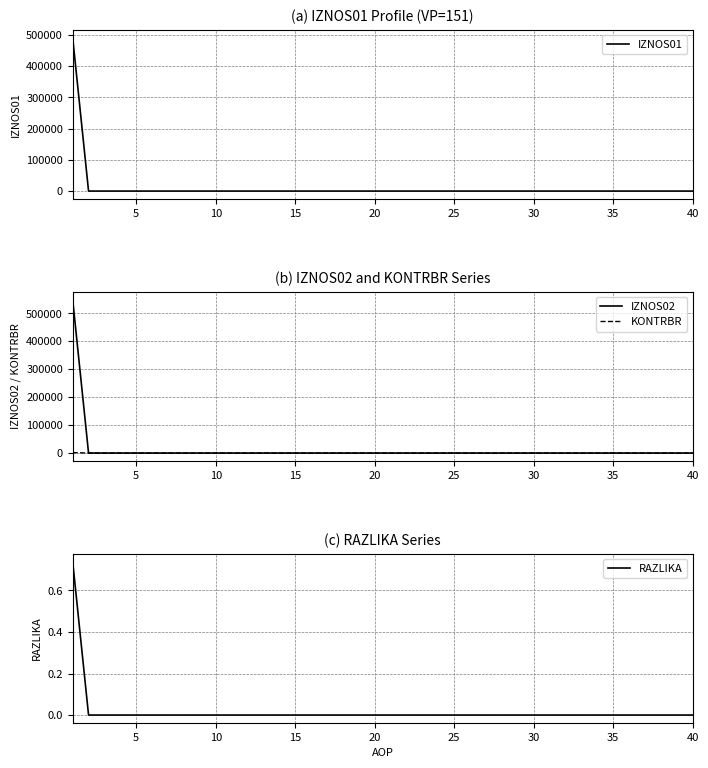

True or false: RAZLIKA has a value of -0.3 at 35.

False